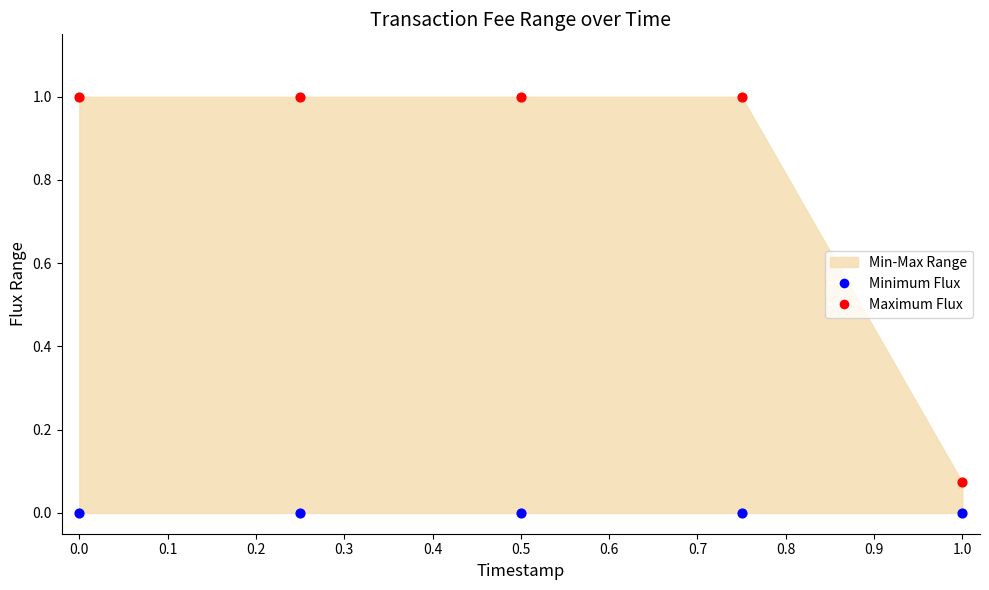

Which series contains the lowest Y value?

Minimum Flux